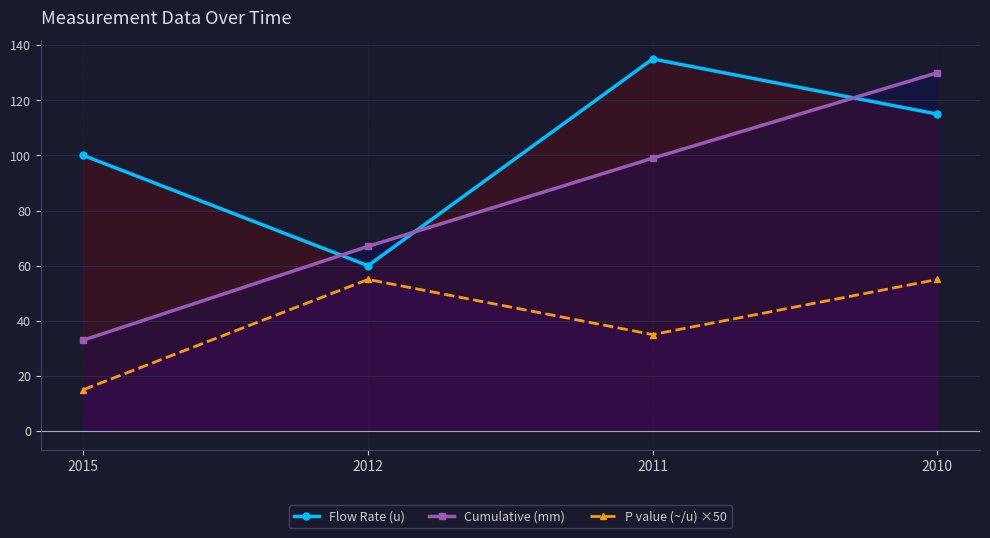

Is it true that P value (~/u) ×50 equals 76.1 at 2012?

False